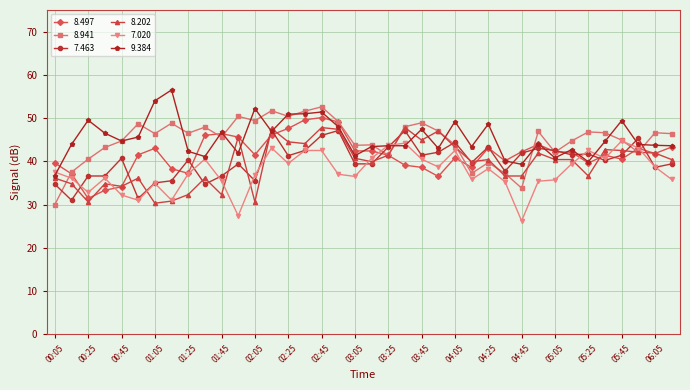

What is the value of the 8.497 point at the 31st from the left?

42.2